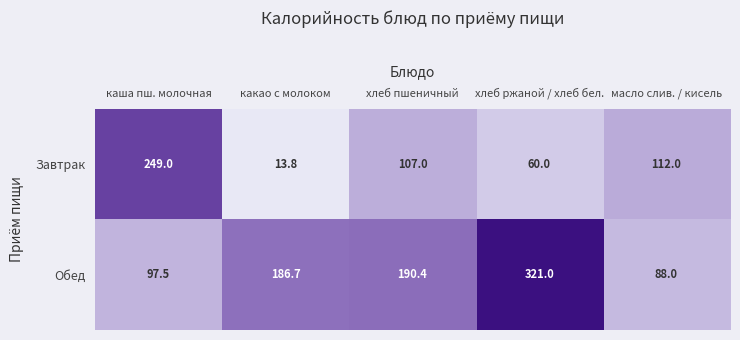

Which series has the largest total across all categories?

Обед